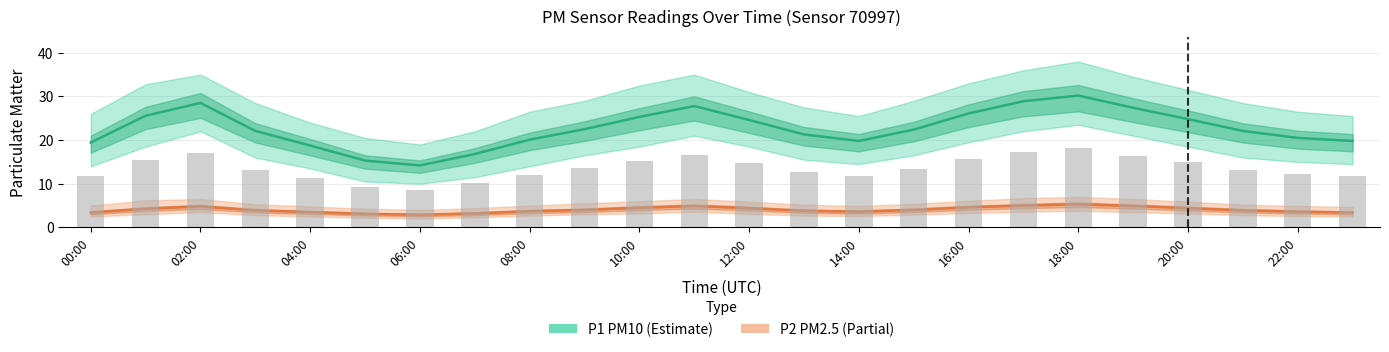

The P1_lower series shows 2.2 at 21:00. True or false?

False